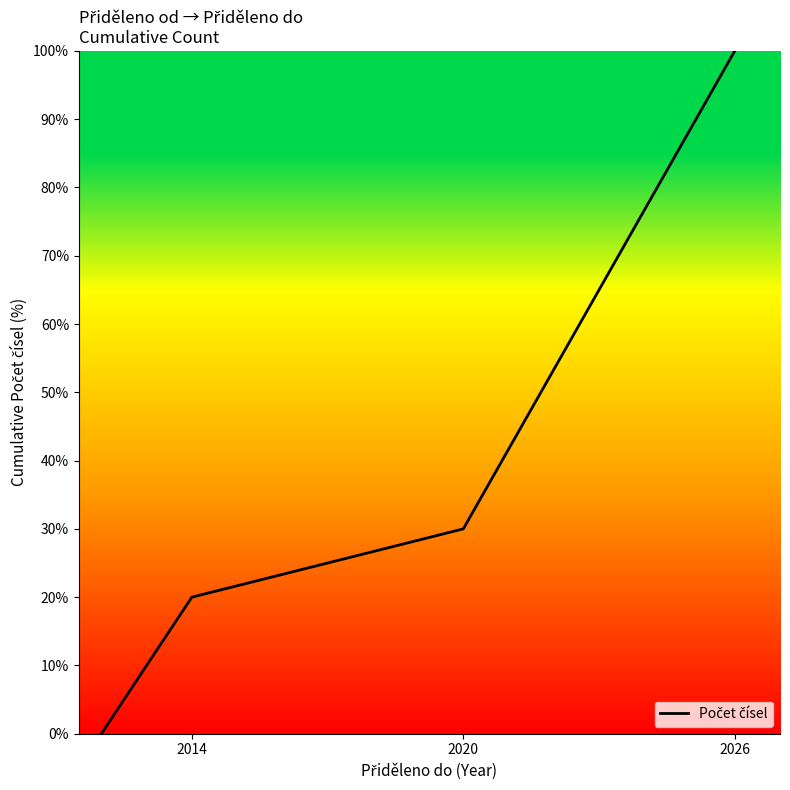

How many series are shown in this chart?

1